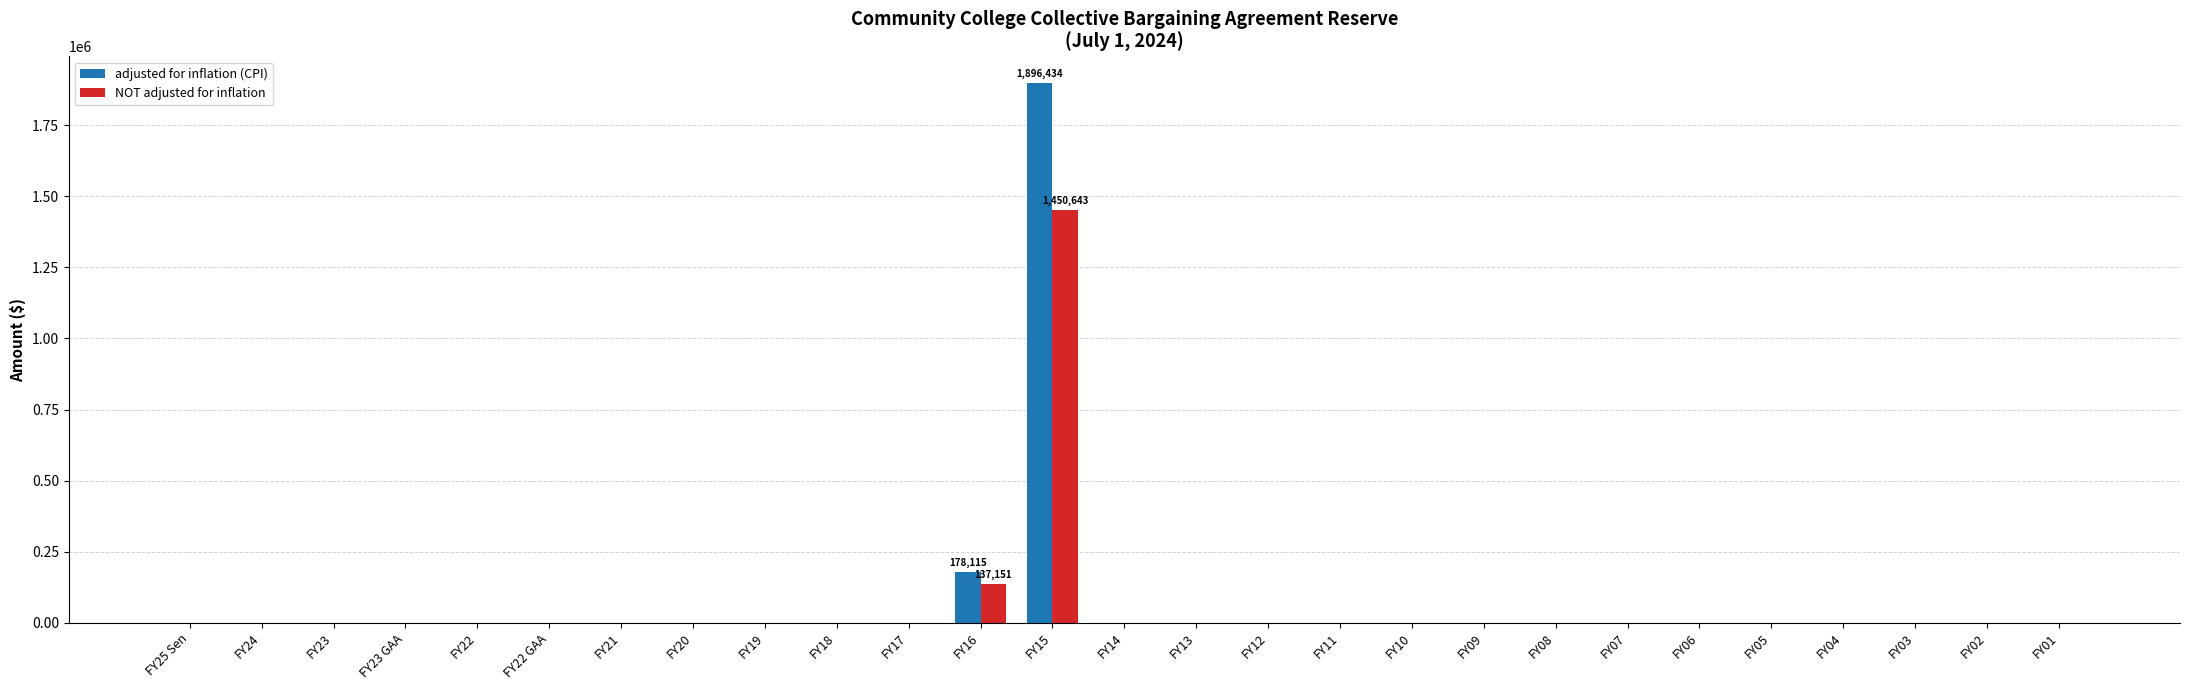

Where is NOT adjusted for inflation nearest to the value 725321?

FY16